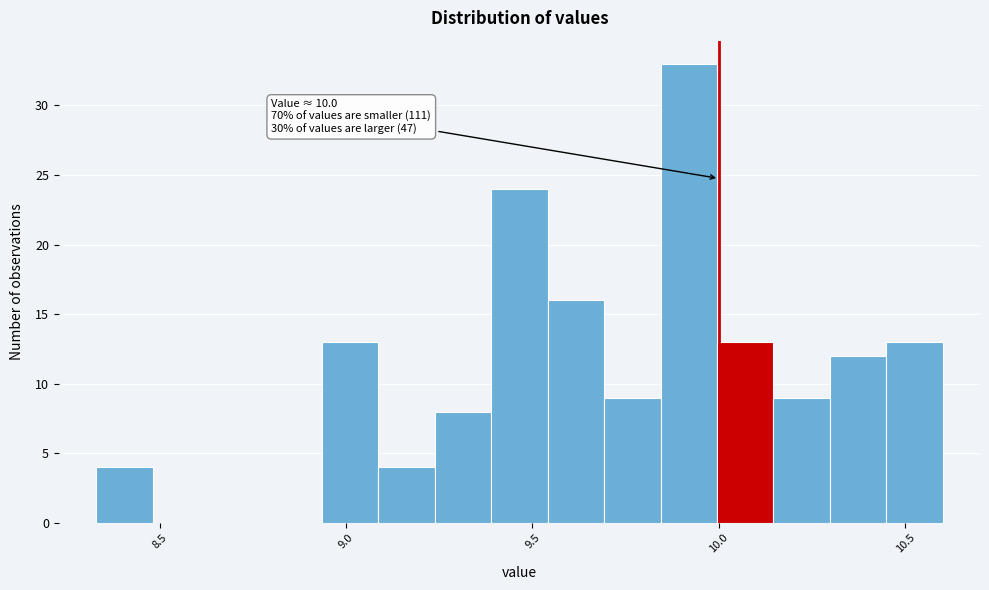

Read against the x-axis, roughly where is the centre of the tallest bar?

9.90